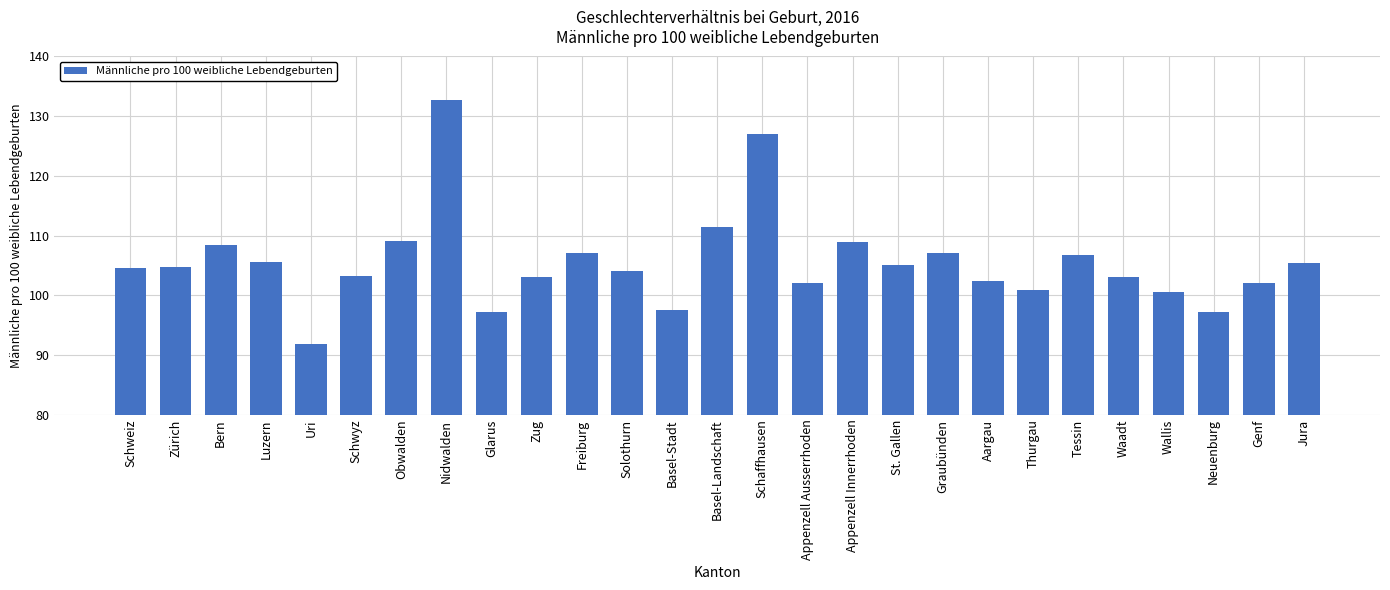

What is the label of the 25th bar from the left?

Neuenburg